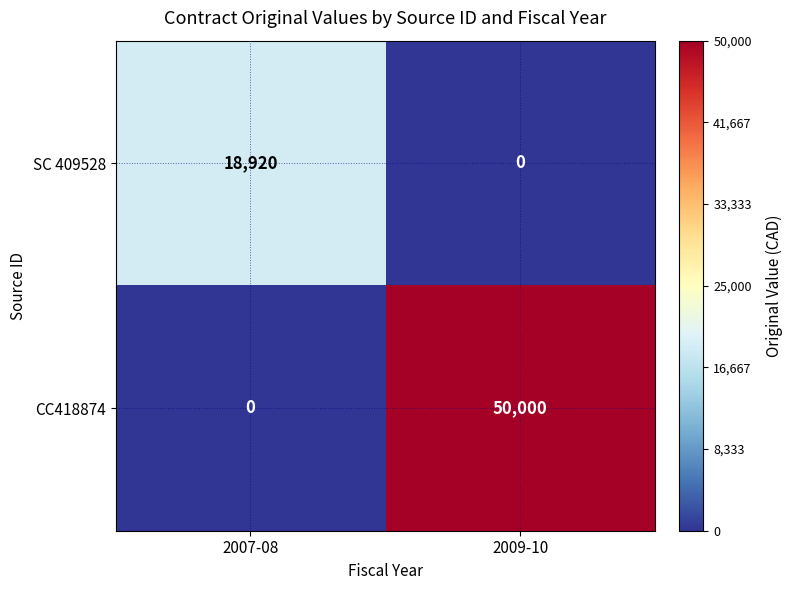

What is the spread (max minus min) of values at 2009-10?

50000